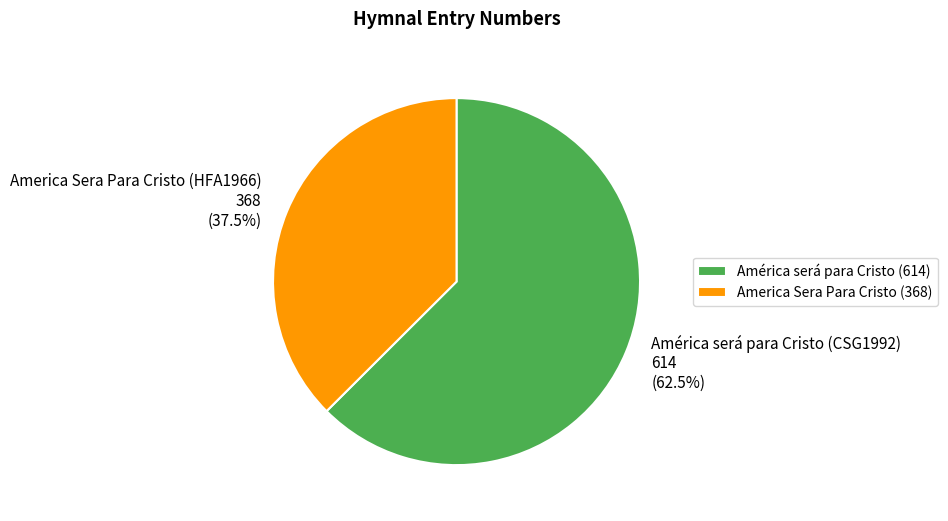

Count the number of slices in the pie.

2